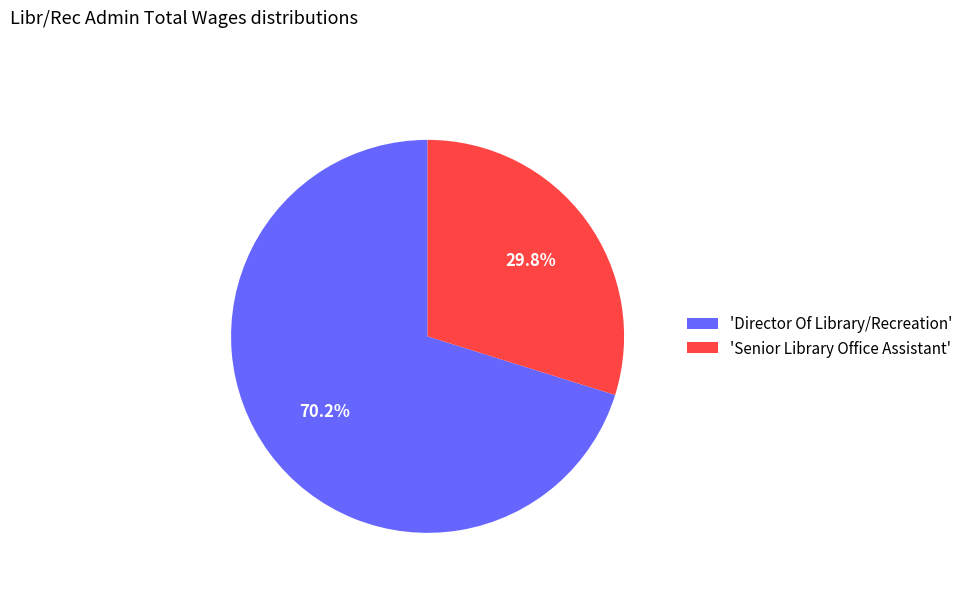

Rank the categories by value from lowest to highest.

'Senior Library Office Assistant', 'Director Of Library/Recreation'